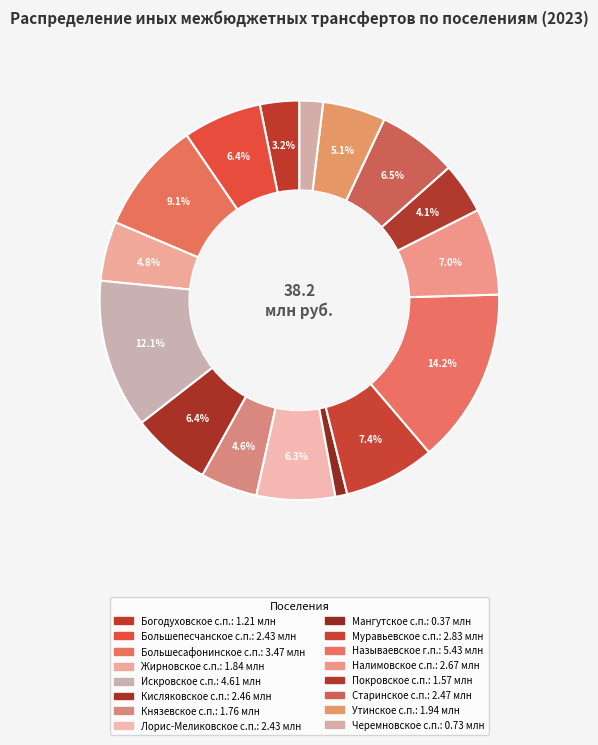

Is it true that Старинское сельское поселение is 20% of the pie?

False